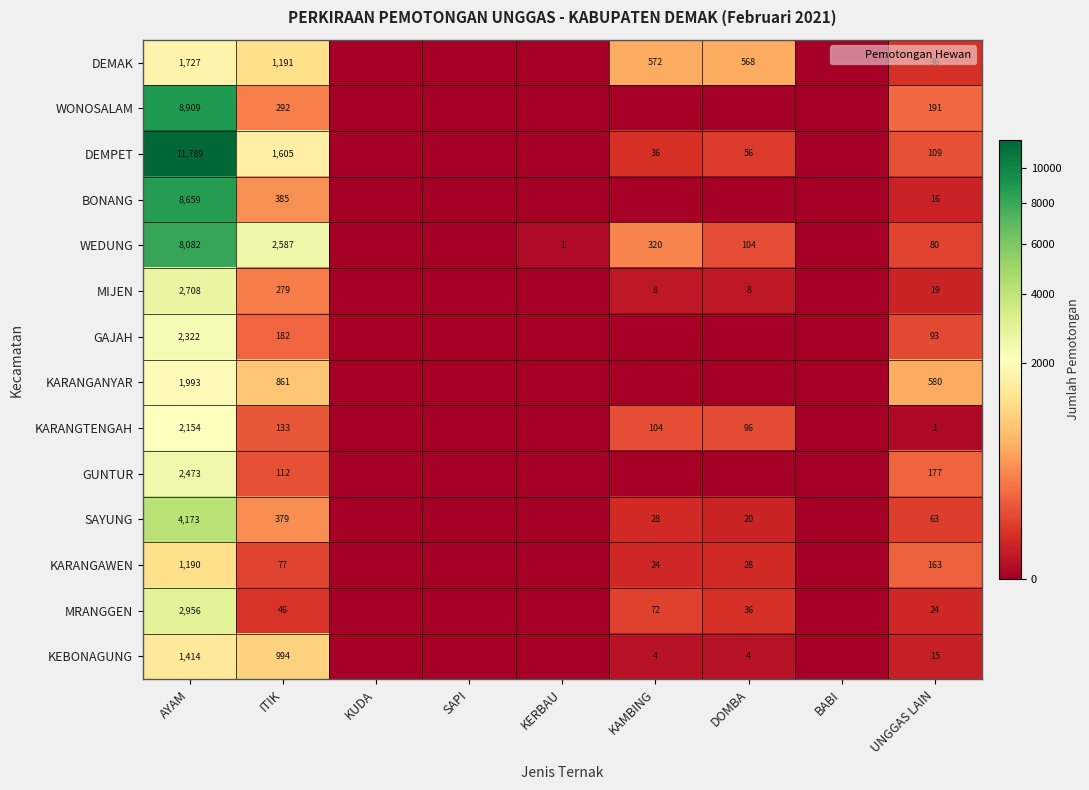

Which series has the largest range (max minus min)?

DEMPET